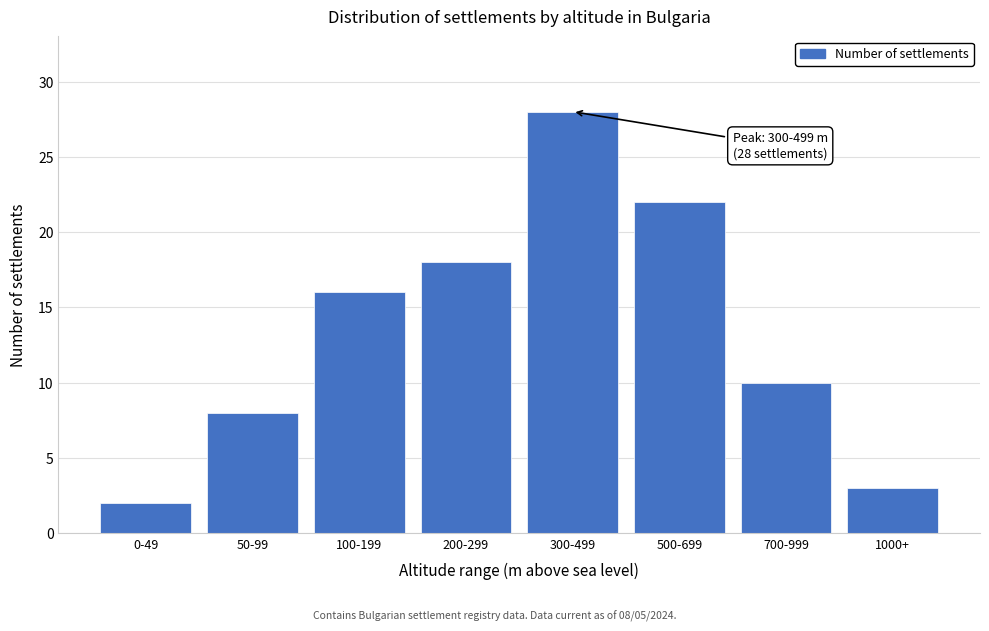

Reading left to right, list all the values displayed in this chart.

2	8	16	18	28	22	10	3